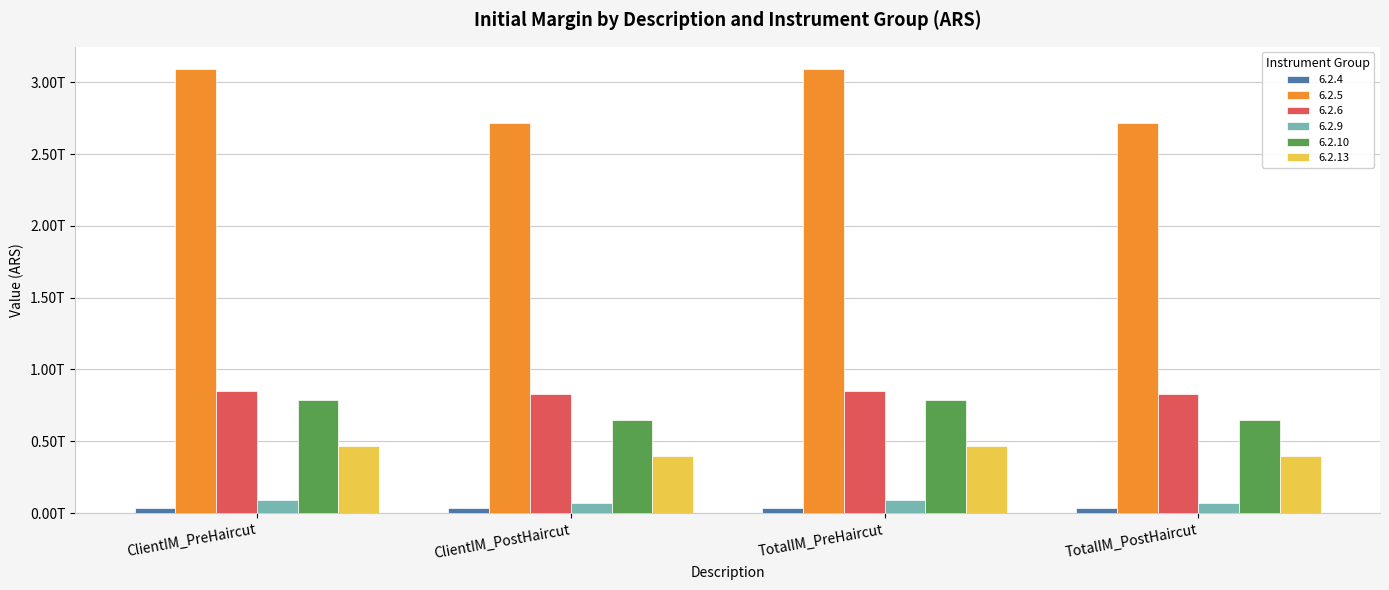

What is the total value across all series at TotalIM_PostHaircut?

4696596754397.0